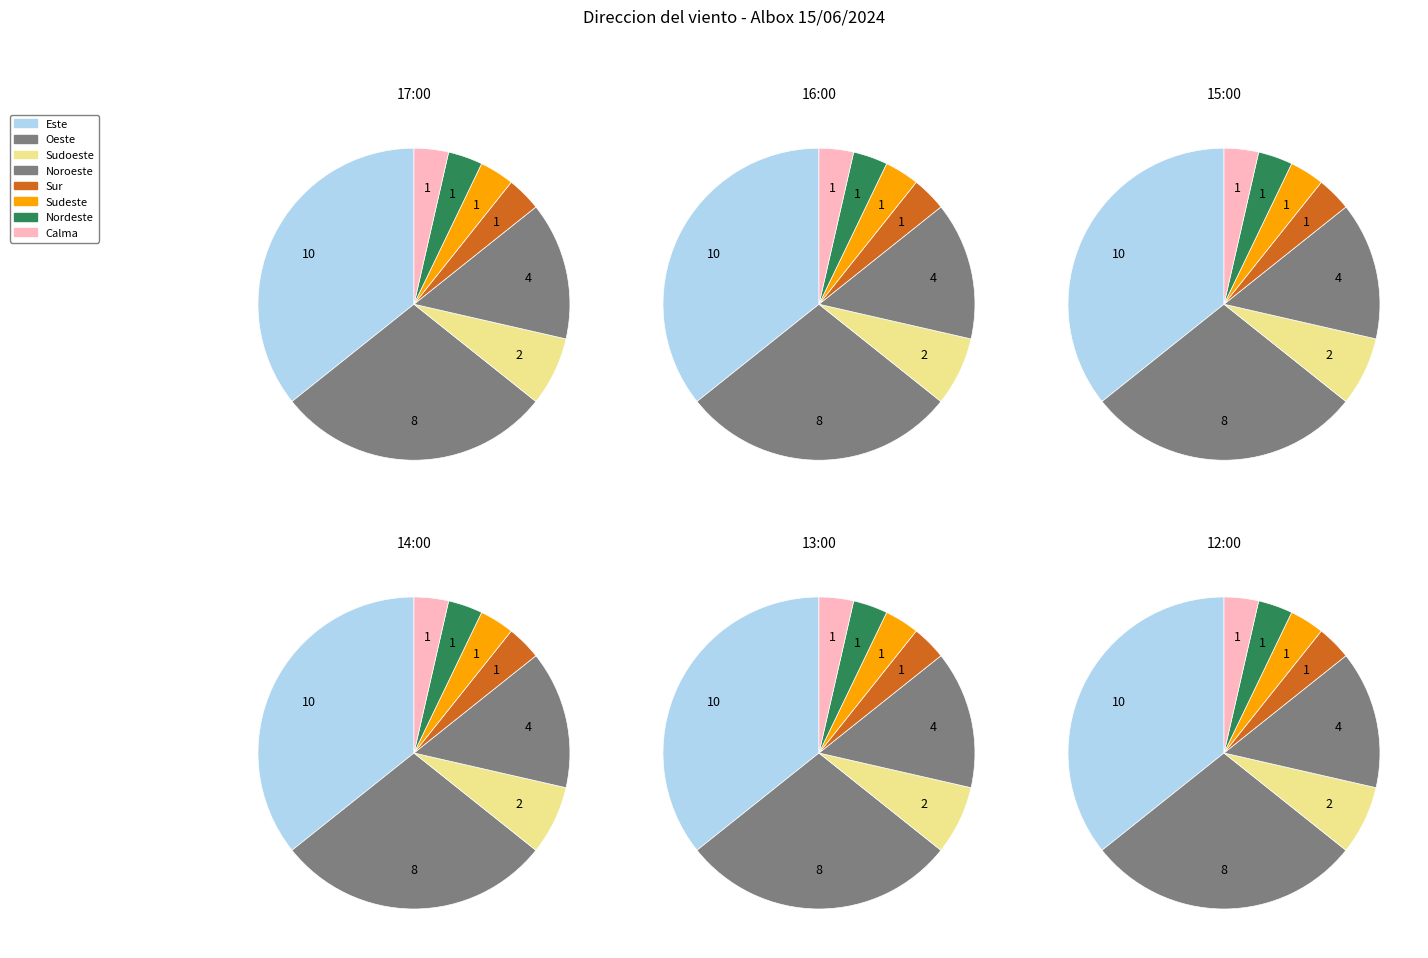

What is the smallest slice in the pie chart?

Sur